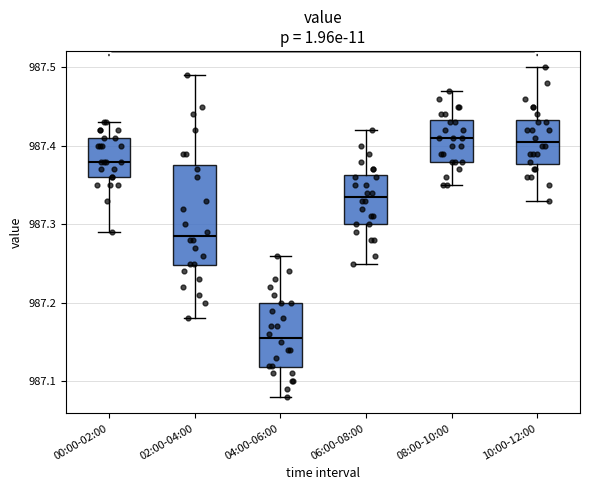

Which box is the tallest, from its lower edge to its upper edge?

02:00-04:00